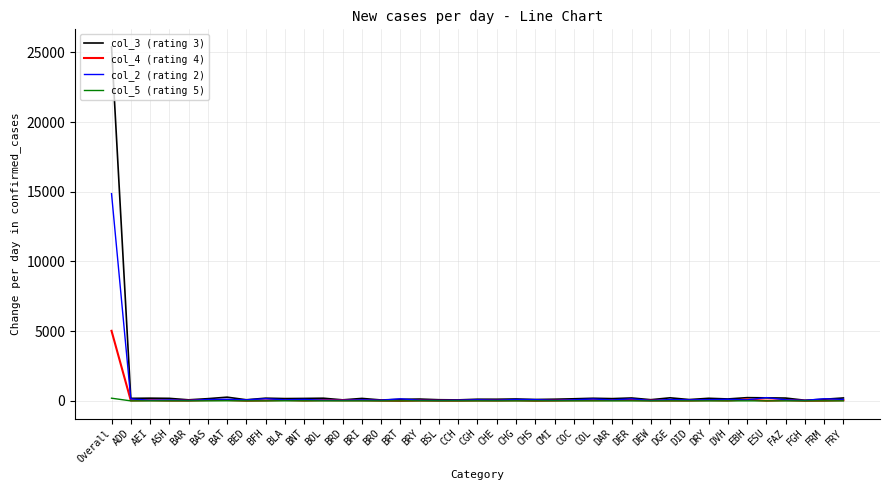

Is it true that col_5 (rating 5) equals 1 at BRD?

True